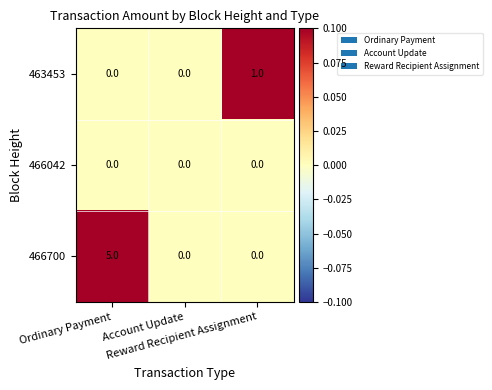

List the series in order of their peak value, lowest first.

466042, 463453, 466700